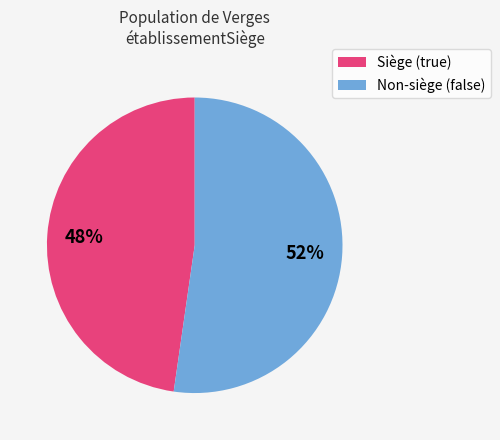

To the nearest percent, what is the average slice percentage?

50%